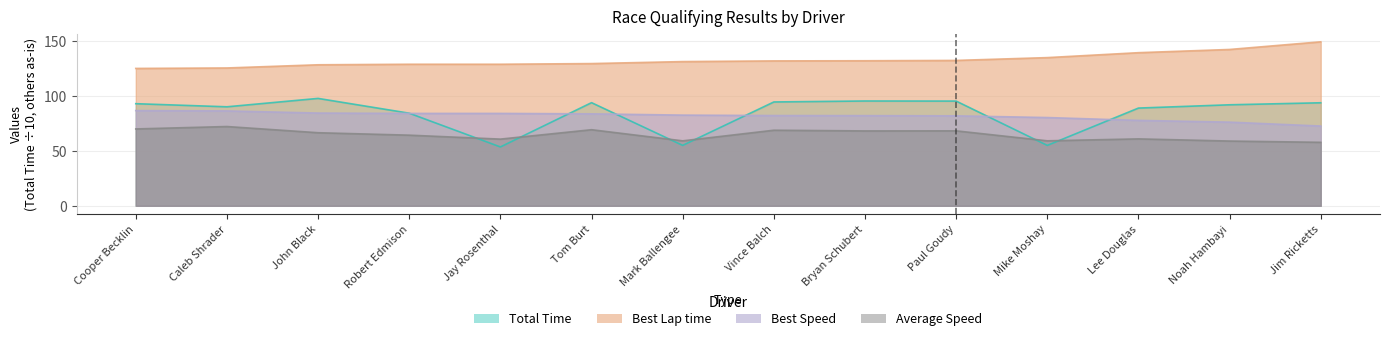

What is the sum of the Average Speed values at Jay Rosenthal and Noah Hambayi?

119.8